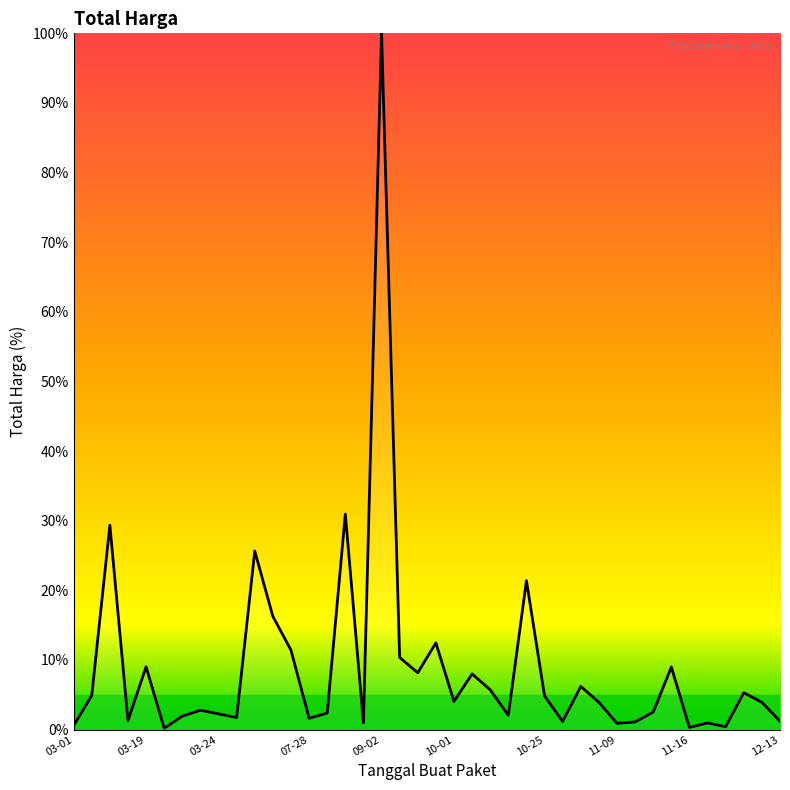

What is the greatest value displayed?

100.0